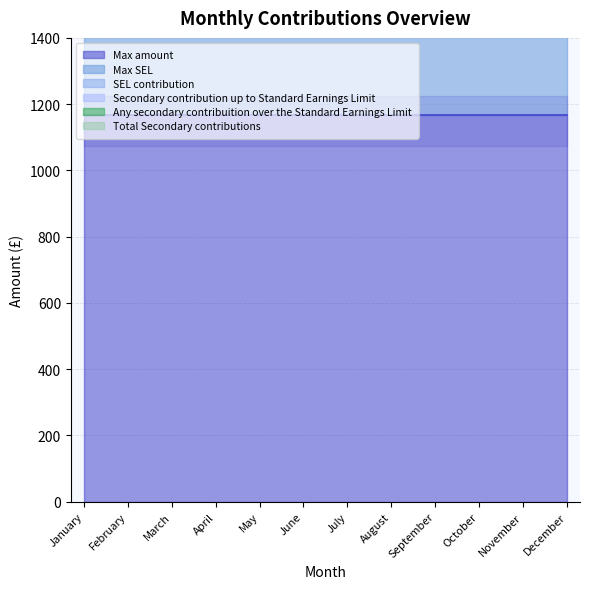

Reading left to right, list all the values displayed in this chart.

Max amount: 1166.2	1166.2	1166.2	1166.2	1166.2	1166.2	1166.2	1166.2	1166.2	1166.2	1166.2	1166.2
Max SEL: 681.2	681.2	681.2	681.2	681.2	681.2	681.2	681.2	681.2	681.2	681.2	681.2
SEL contribution: 0.0	0.0	0.0	0.0	0.0	0.0	0.0	0.0	0.0	0.0	0.0	0.0
Secondary contribution up to Standard Earnings Limit: 0.0	0.0	0.0	0.0	0.0	0.0	0.0	0.0	0.0	0.0	0.0	0.0
Any secondary contribuition over the Standard Earnings Limit: 0.0	0.0	0.0	0.0	0.0	0.0	0.0	0.0	0.0	0.0	0.0	0.0
Total Secondary contributions: 0.0	0.0	0.0	0.0	0.0	0.0	0.0	0.0	0.0	0.0	0.0	0.0